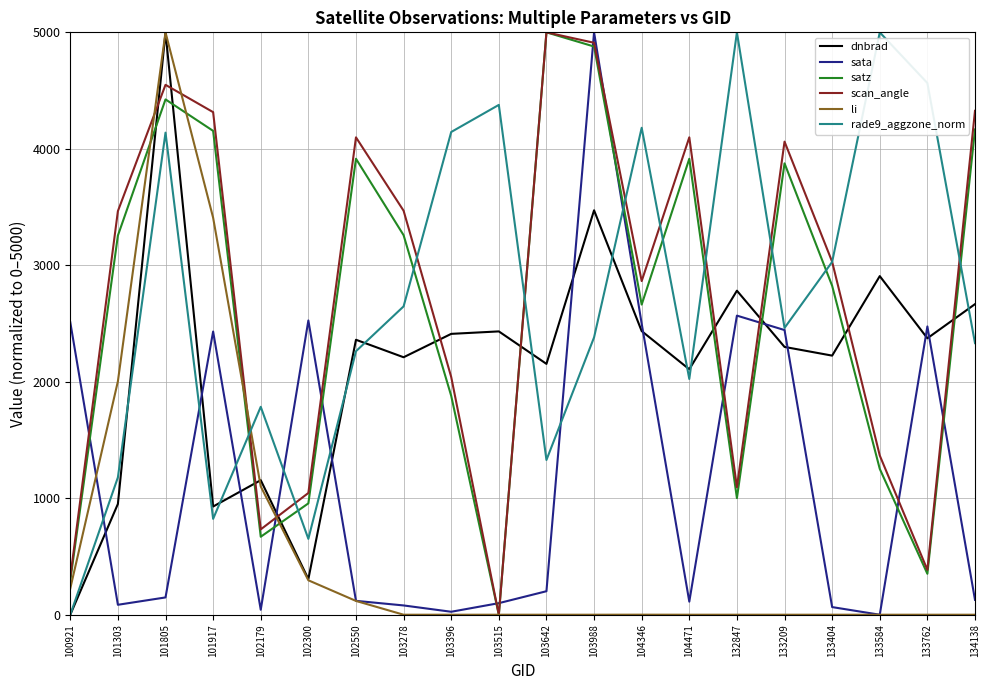

Count the number of categories in the chart.

20